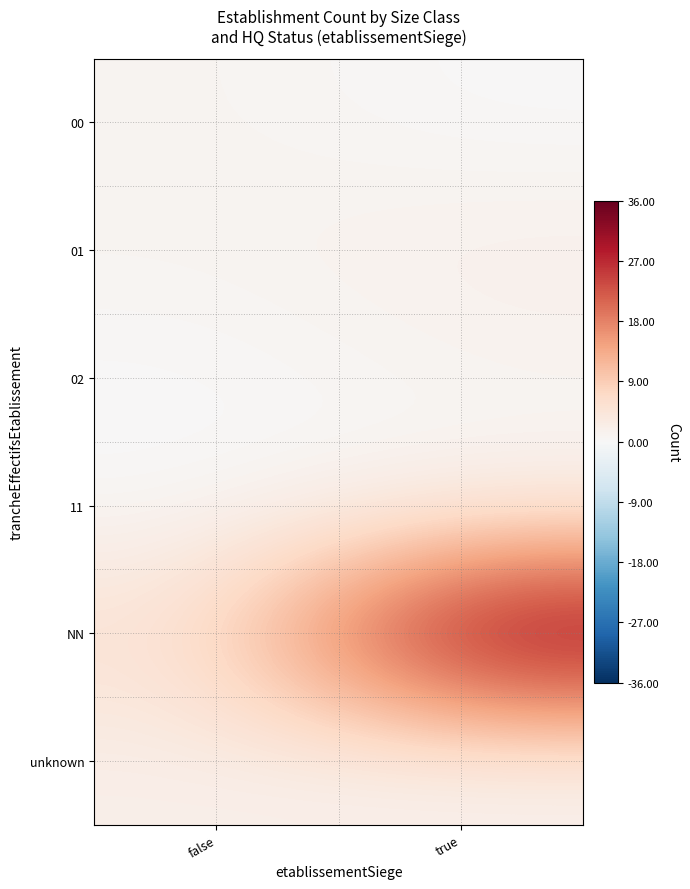

Reading left to right, list all the values displayed in this chart.

00: false=1	true=0
01: false=1	true=2
02: false=0	true=1
11: false=0	true=1
NN: false=5	true=36
unknown: false=2	true=1